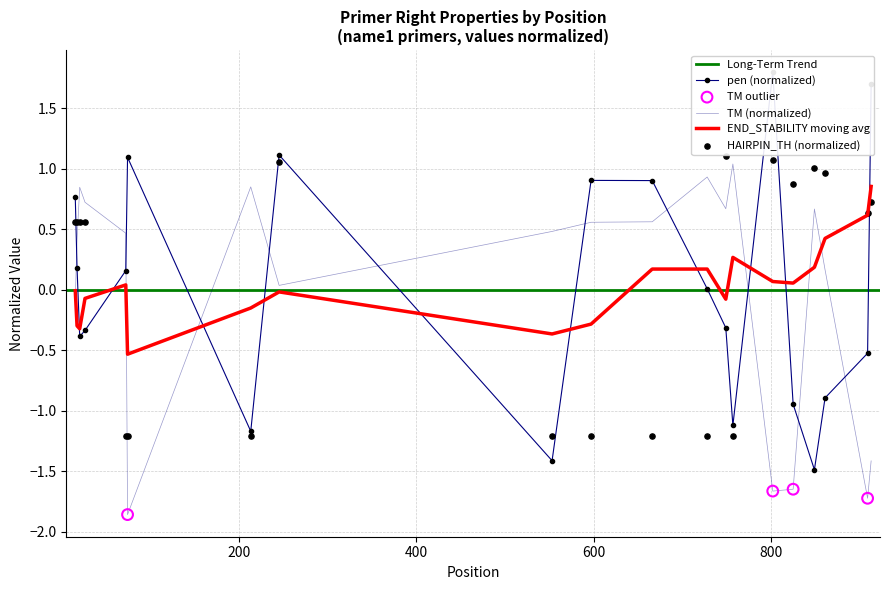

At which category is the sum across all series the highest?

245